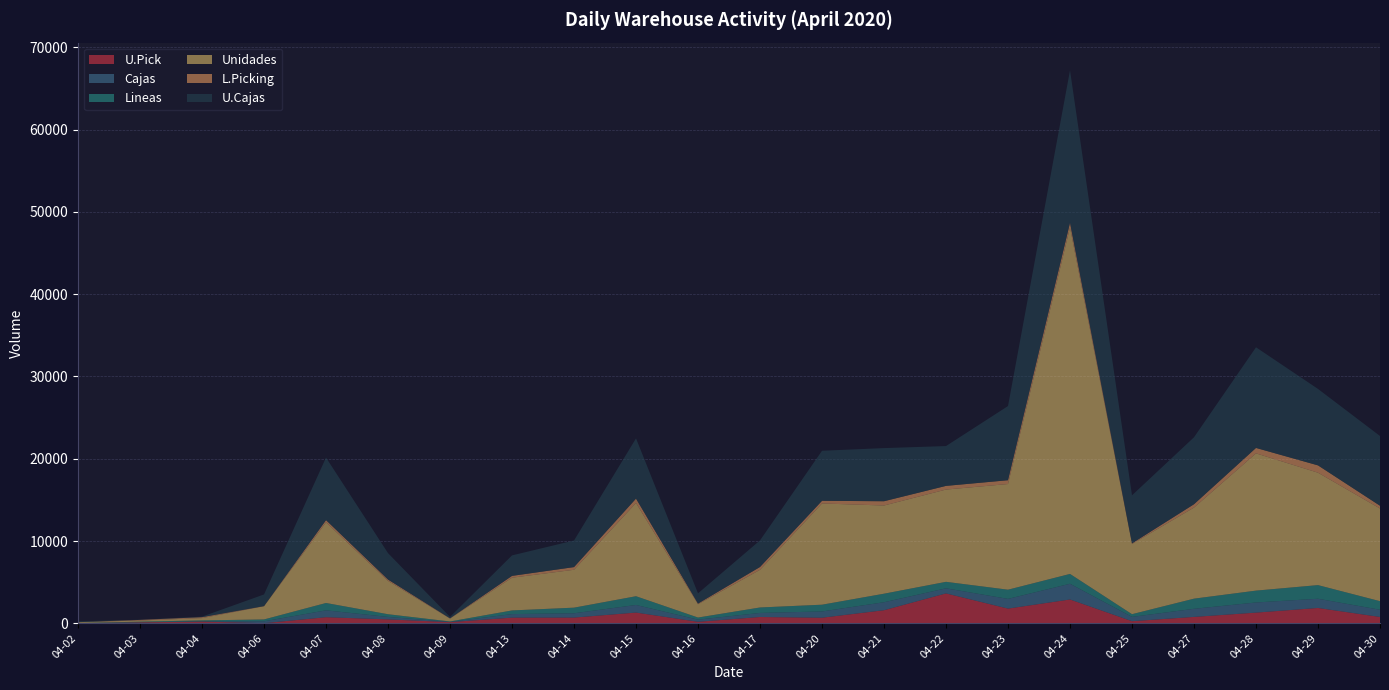

Reading left to right, extract all data points from this chart.

U.Pick: 0	117	213	17	741	478	145	690	697	1306	187	766	681	1591	3635	1789	2896	260	778	1300	1866	773
Cajas: 28	6	21	228	837	301	35	433	525	925	262	496	763	971	619	1180	1913	523	988	1234	1121	877
Lineas: 9	79	123	225	893	325	45	443	681	1061	254	664	819	1037	788	1117	1192	328	1231	1440	1656	1041
Unidades: 102	141	278	1605	9803	4054	354	3978	4604	11334	1616	4577	12301	10717	11213	12840	42109	8532	11068	16680	13660	11264
L.Picking: 0	73	112	20	264	159	32	221	325	531	79	343	324	519	445	463	555	74	406	658	889	334
U.Cajas: 102	21	65	1416	7604	3214	173	2490	3233	7319	1248	3232	6082	6458	4840	9014	18536	5838	8138	12230	9291	8476